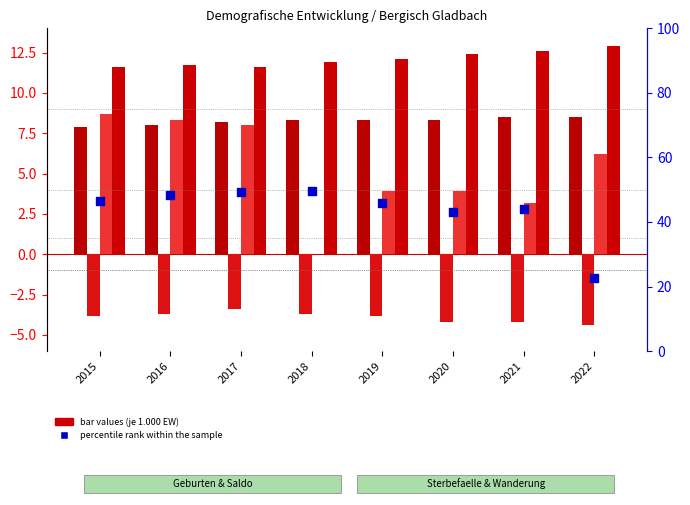

Which series reaches the minimum Y coordinate?

Natuerlicher Saldo (je 1.000 EW)